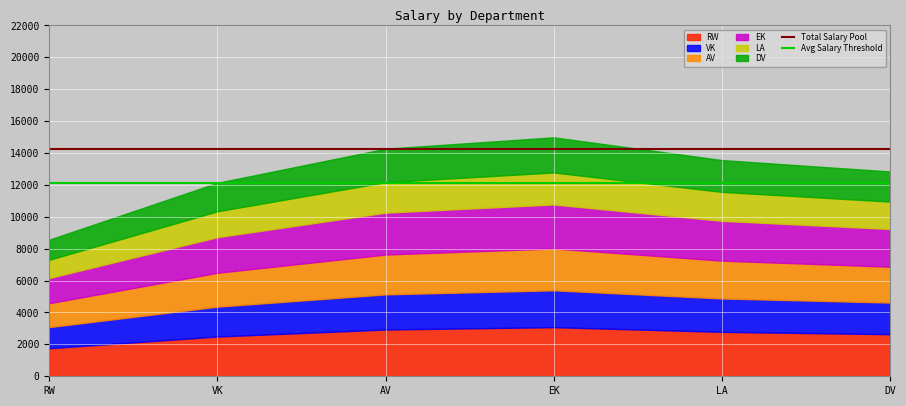

True or false: Avg Salary Threshold and Total Salary Pool cross at least once.

False